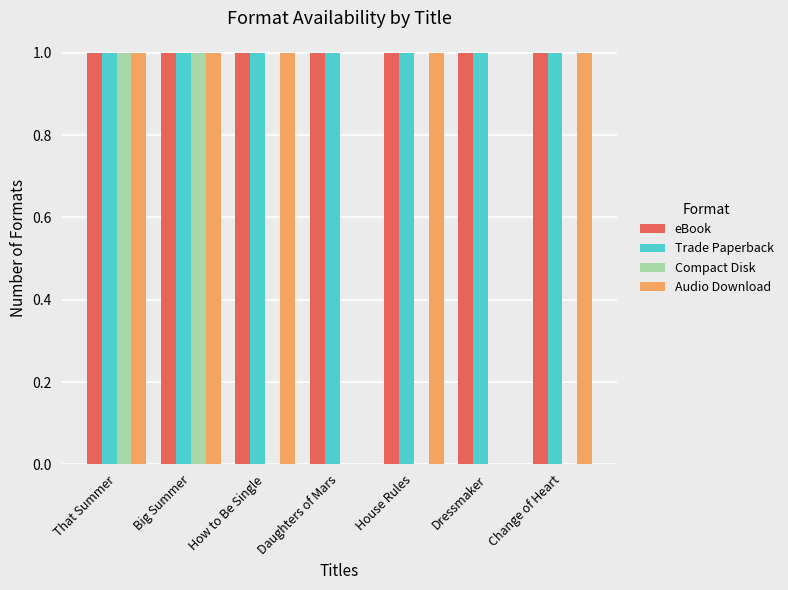

What is the sum of all Trade Paperback values?

7